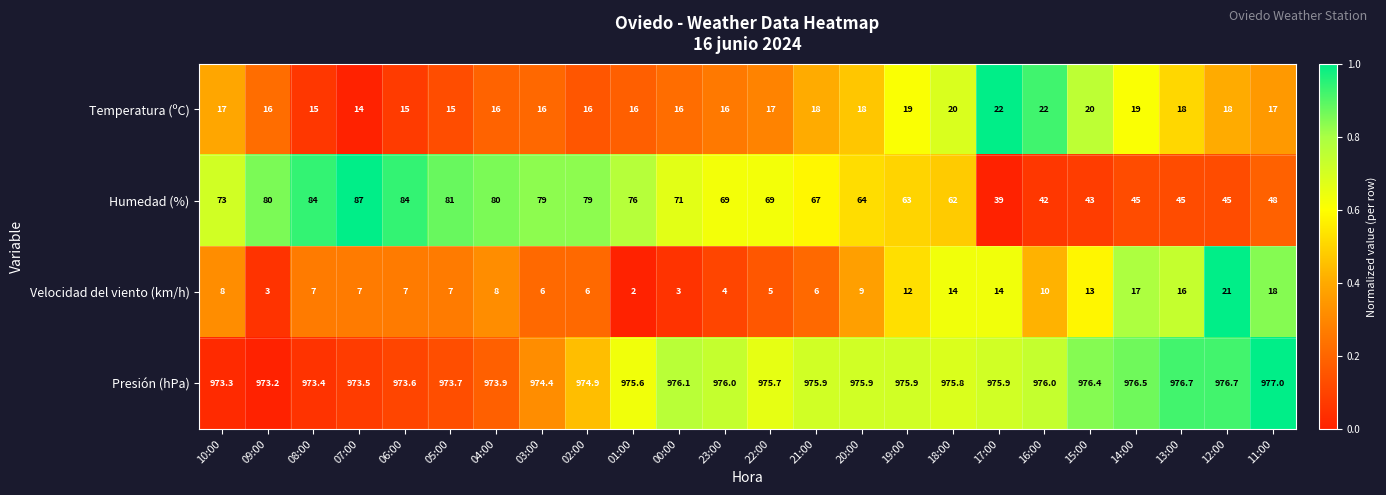

The Temperatura (ºC) series shows 27.1 at 15:00. True or false?

False